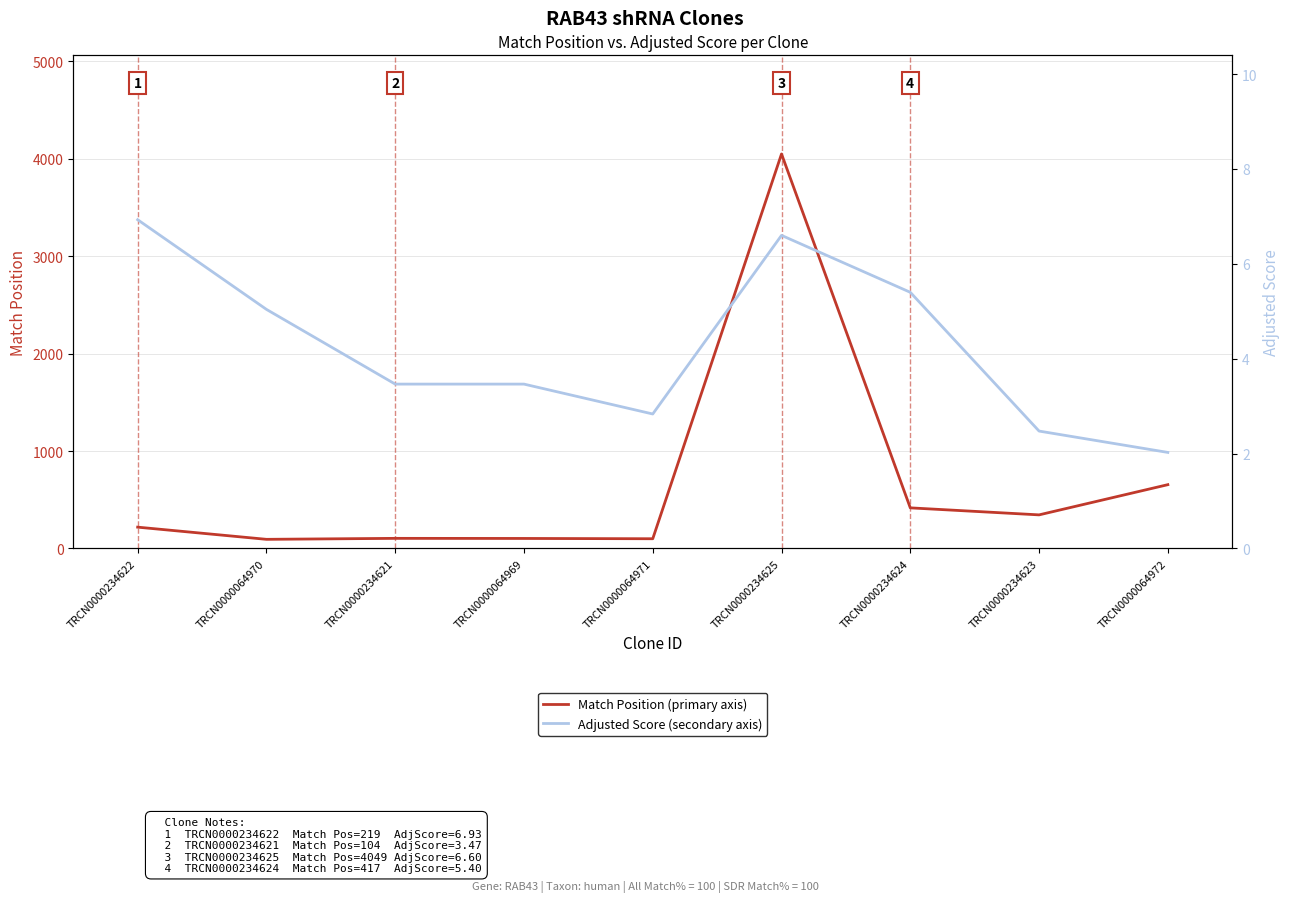

In Adjusted Score, how many points are lower than both neighbors (excluding endpoints)?

1